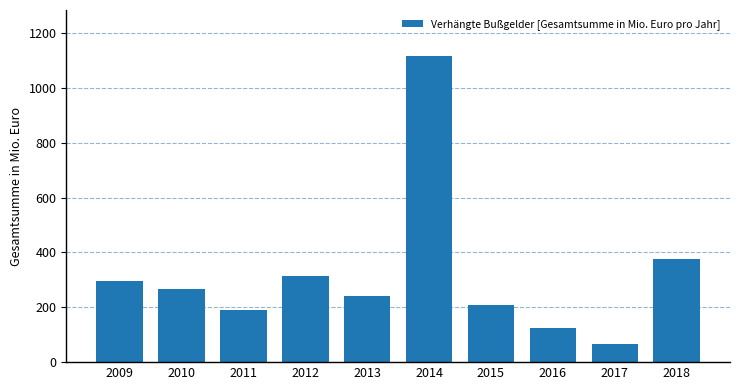

Reading left to right, what are all the values shown in this chart?

297.5	266.7	189.8	316.0	240.0	1117.0	208.0	124.5	66.4	376.0